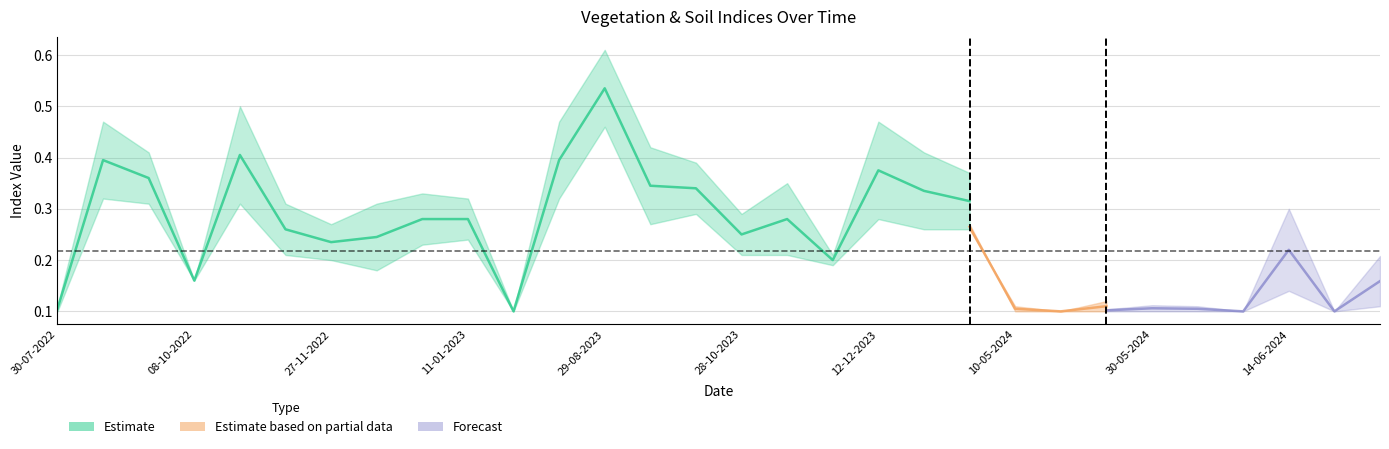

True or false: ndre has a value of 0.2 at 12-11-2023.

False